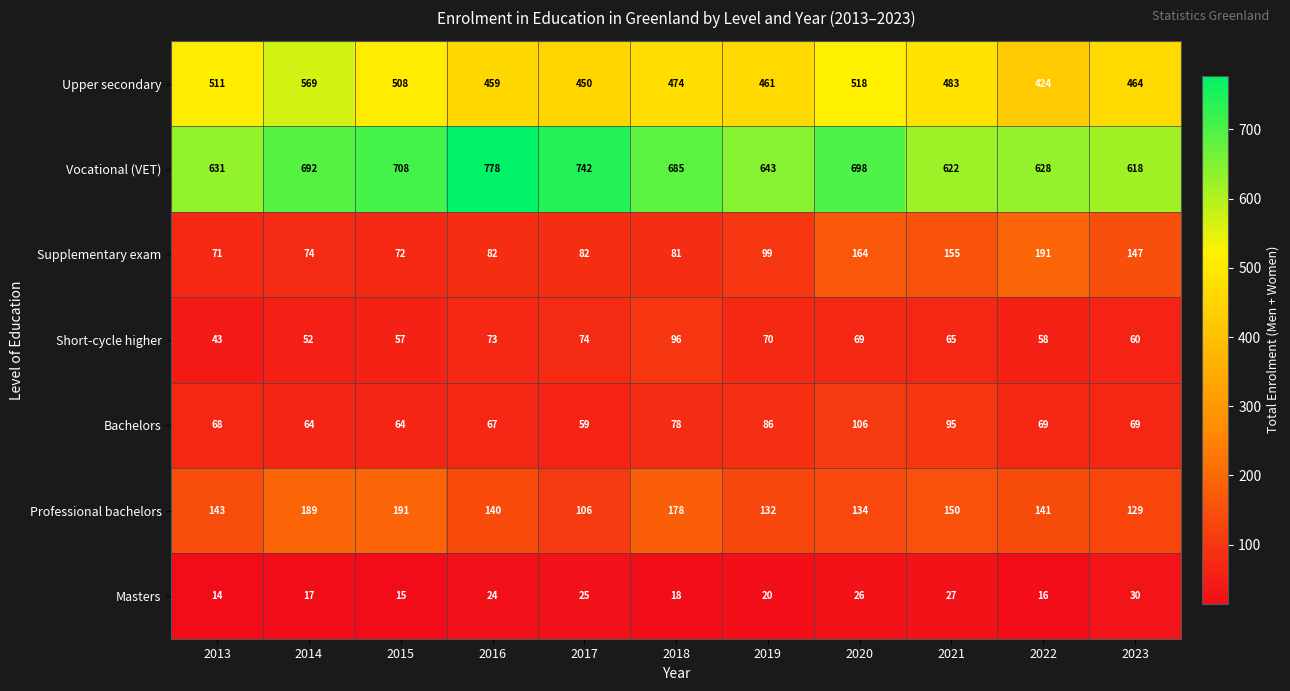

At which label does Vocational (VET) first exceed 685?

2014